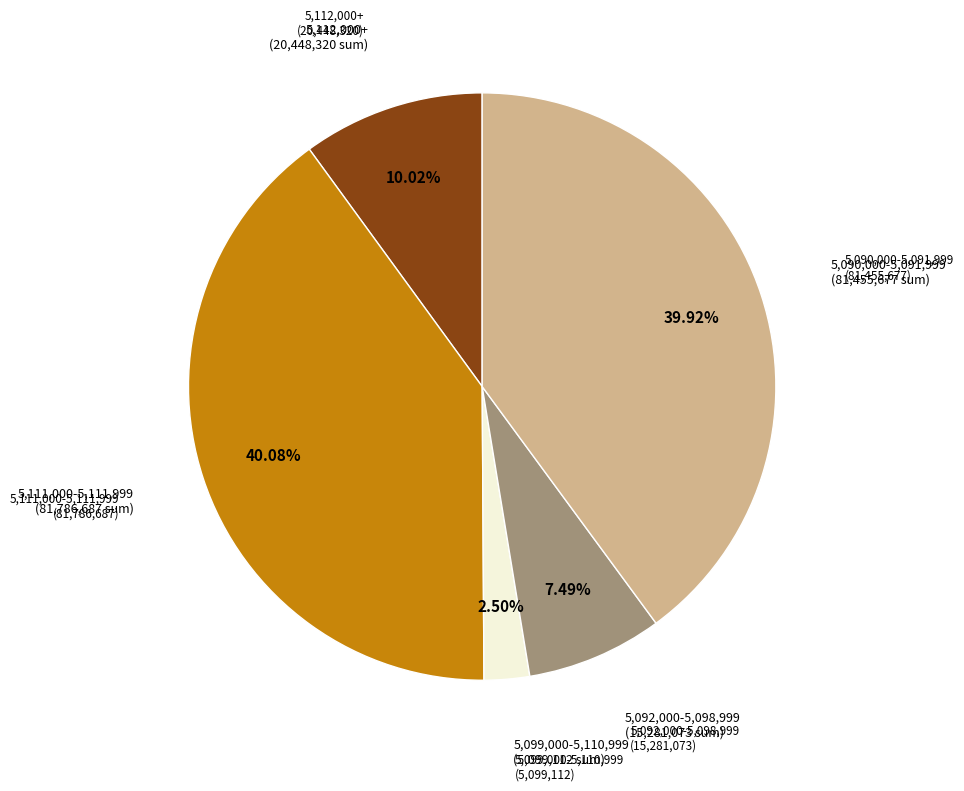

Does any single category account for the majority?

No